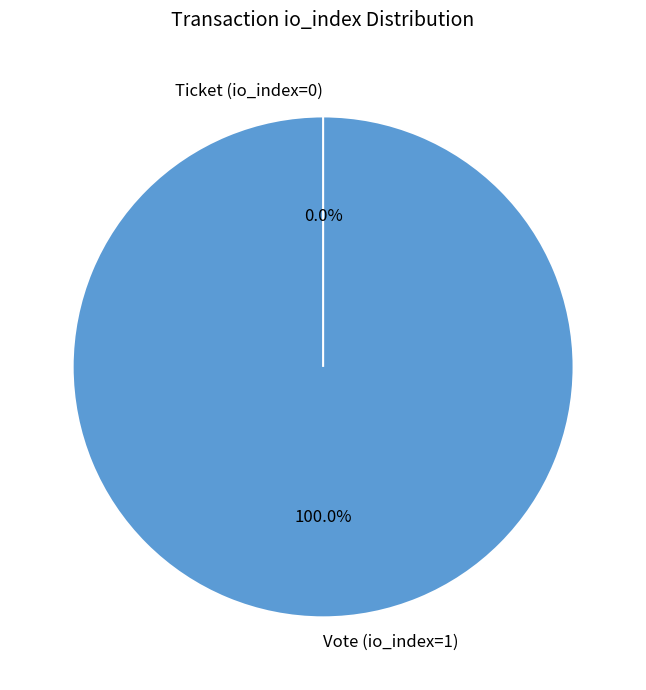

What percentage is the Vote (io_index=1) slice, to the nearest percent?

100%